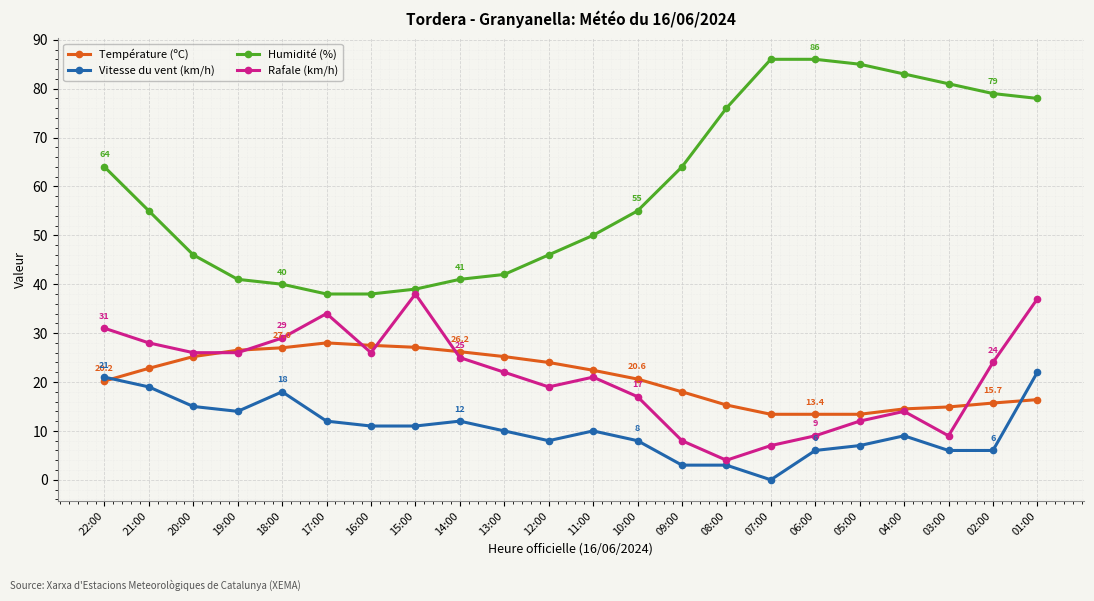

True or false: Humidité (%) and Vitesse du vent (km/h) intersect in this chart.

False